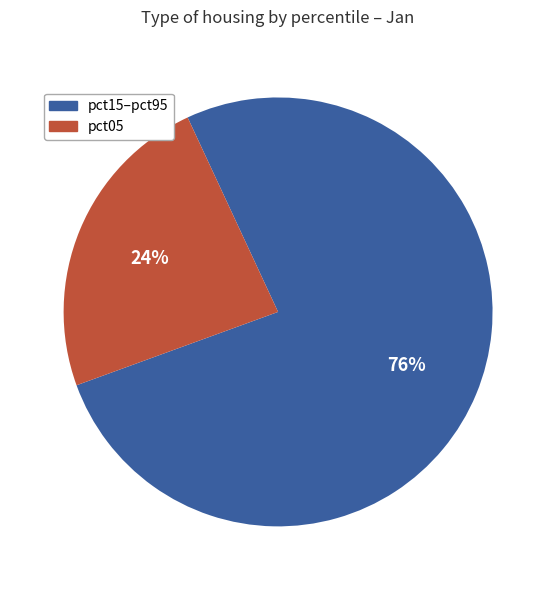

To the nearest percent, what is the average slice percentage?

50%